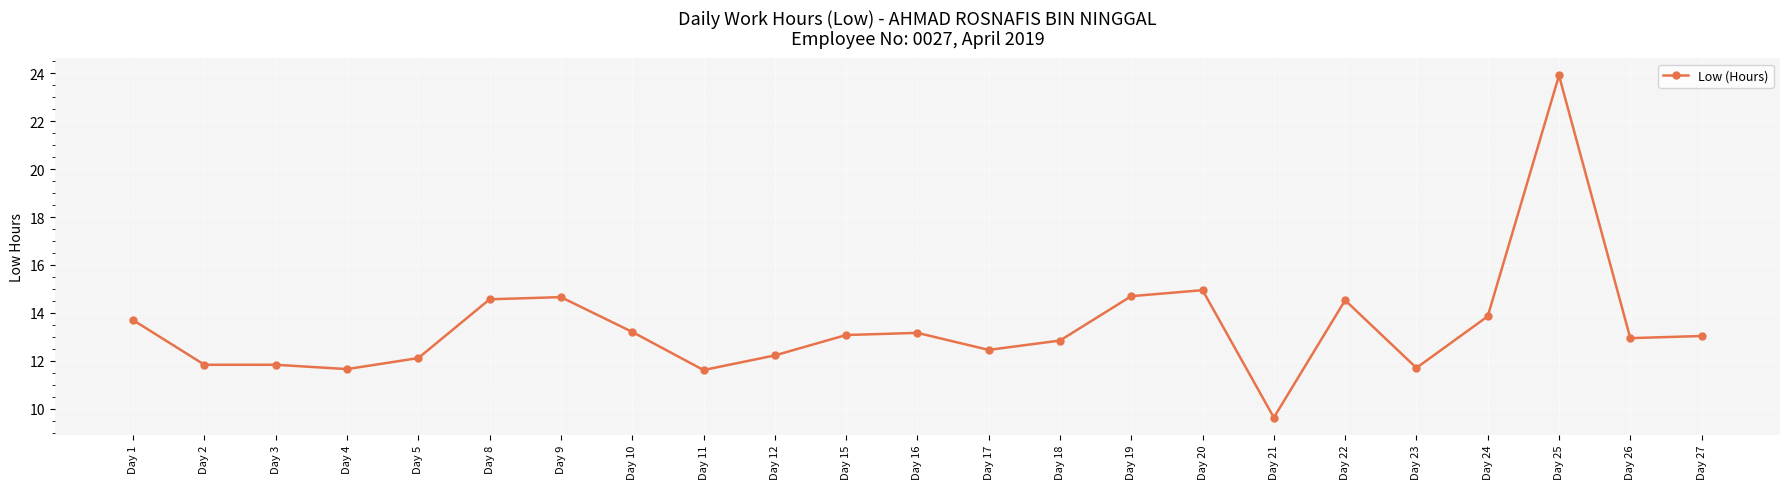

At which label does the data first exceed 13?

Day 1